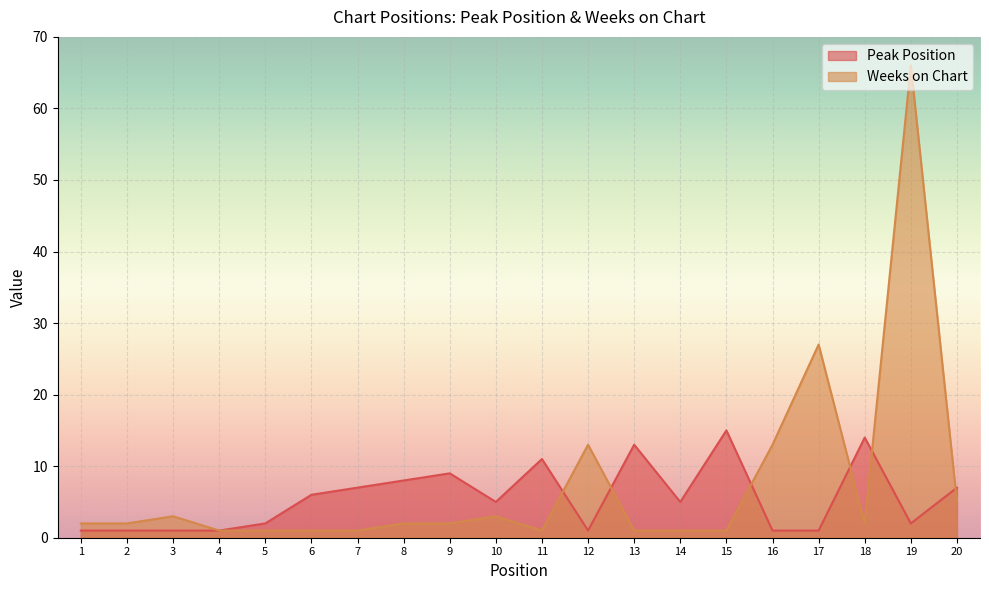

Where do Peak Position and Weeks on Chart first cross each other?

11 and 12